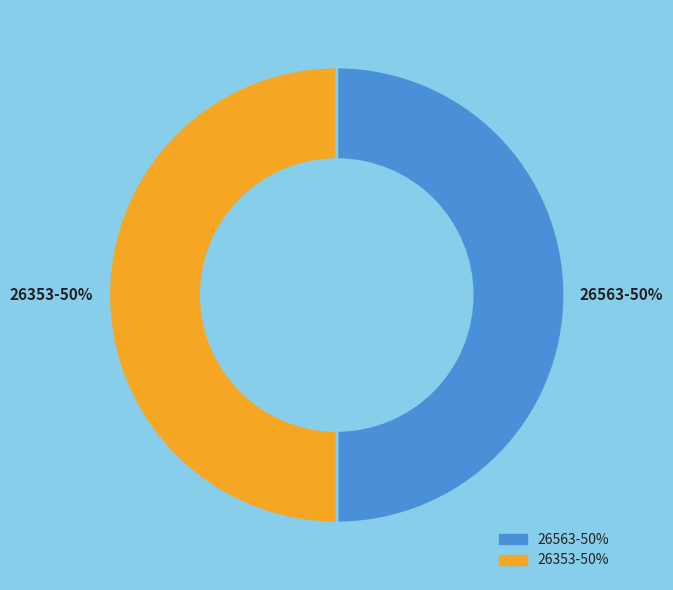

To the nearest percent, what is the average slice percentage?

50%